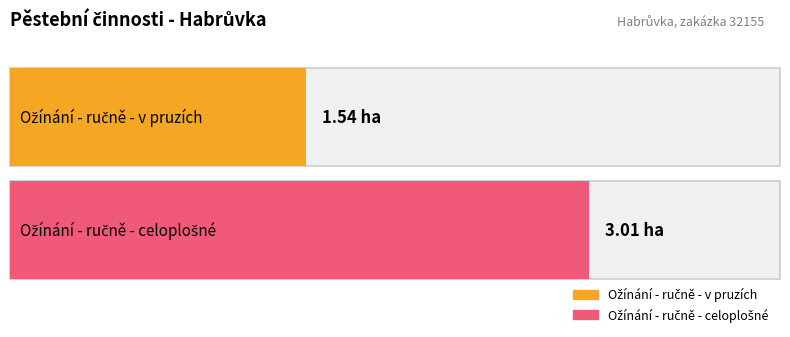

What is the difference between the maximum and minimum values in the Maximum utilization series?

1.5